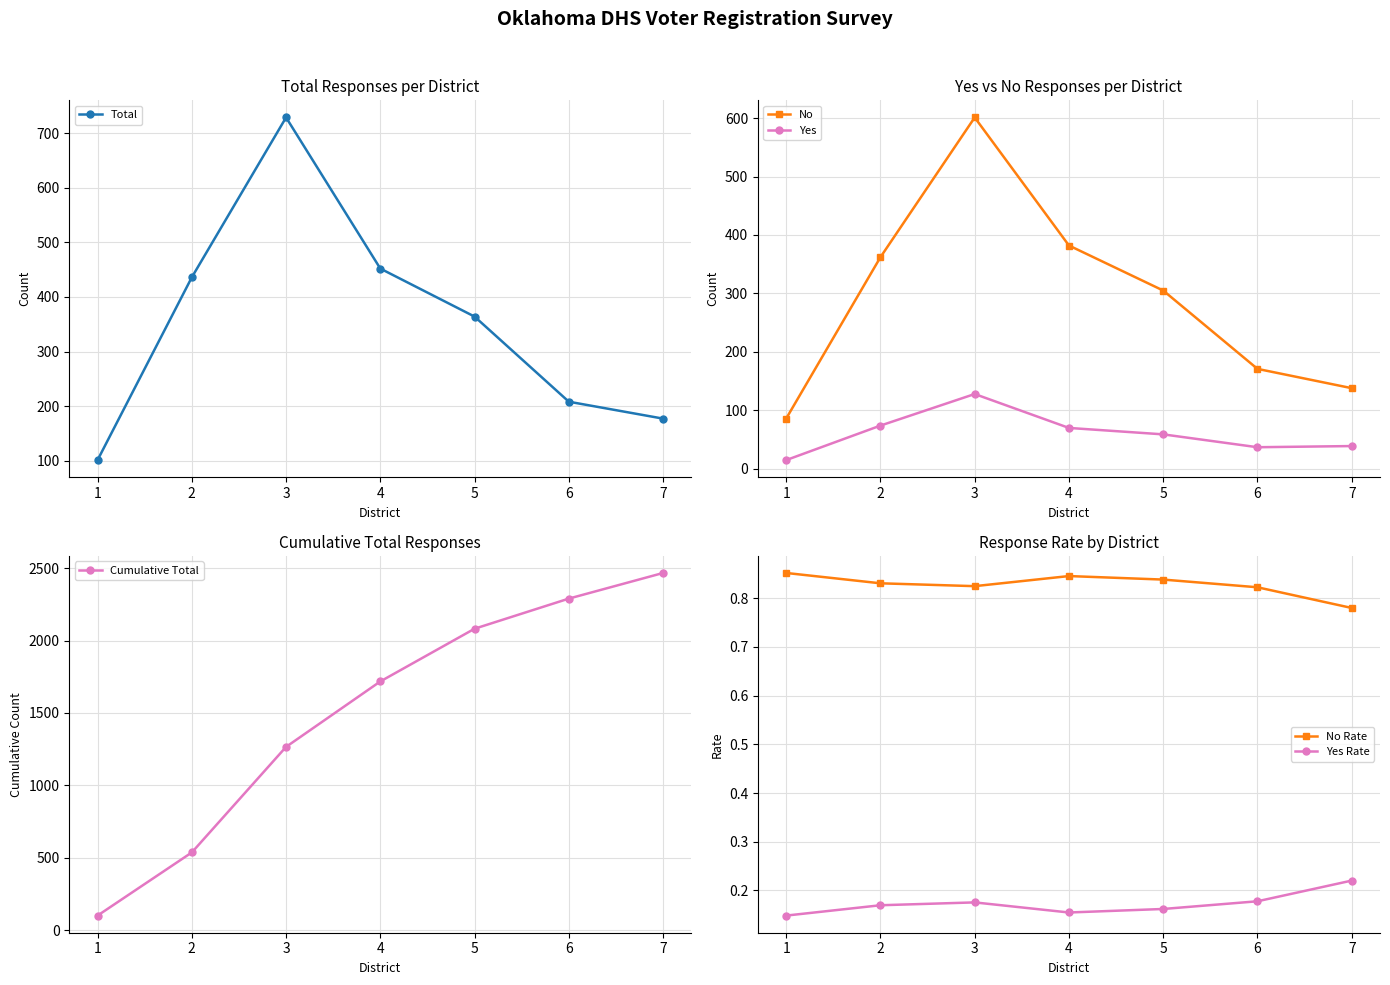

Where is Total nearest to the value 415?

2